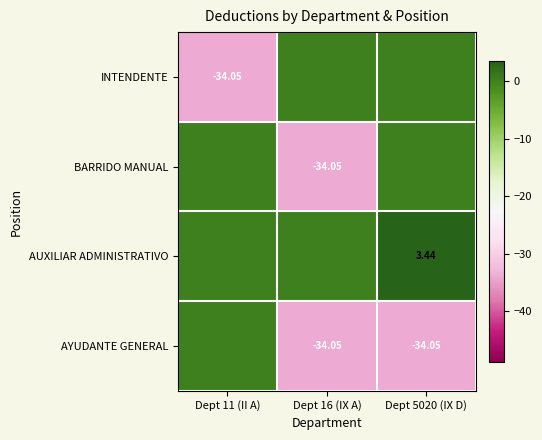

What is the total value across all series at Dept 5020 (IX D)?

-30.6